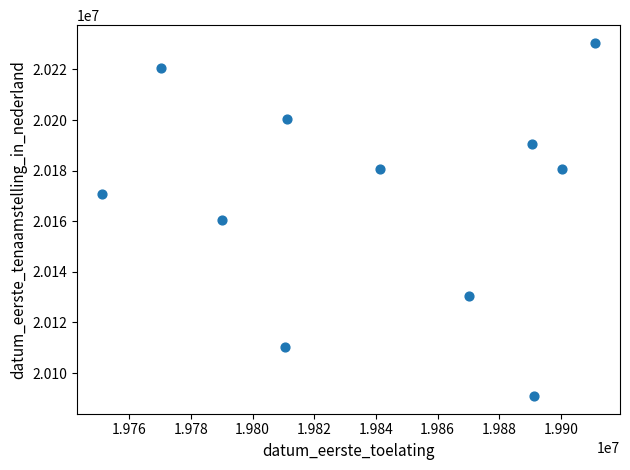

What is the average X value?

19839831